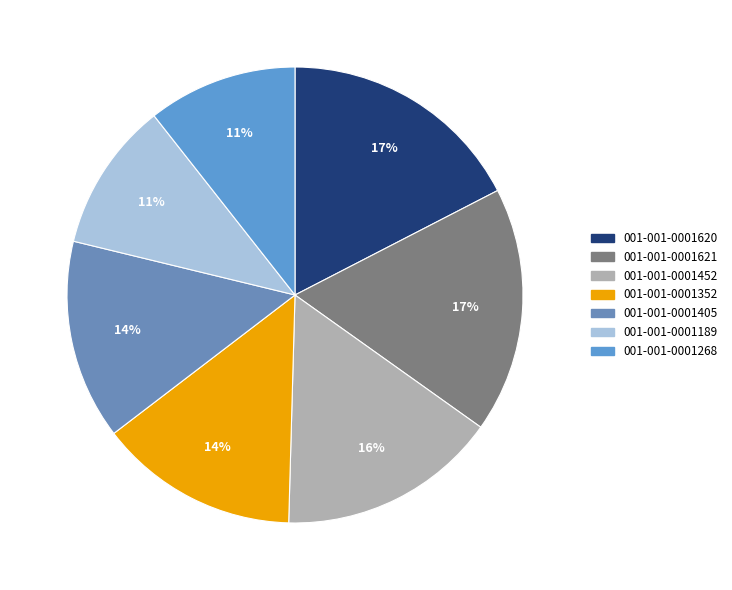

To the nearest percent, what portion does 001-001-0001268 represent?

11%